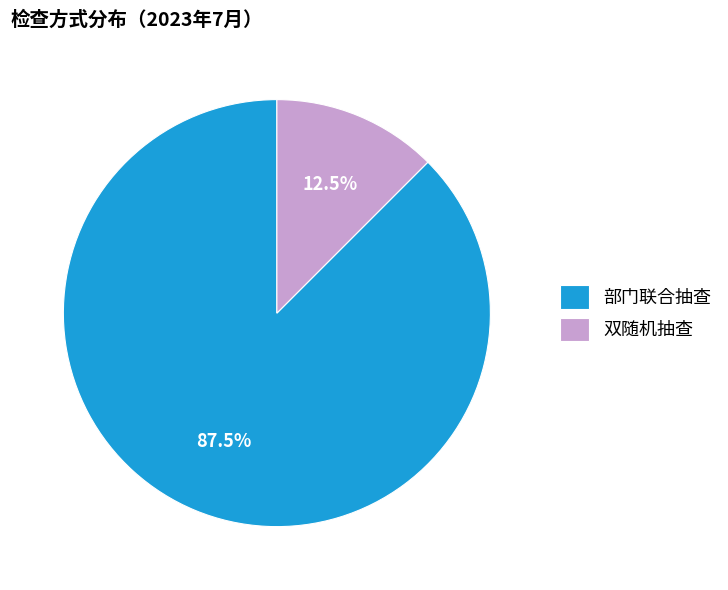

Which slice is the largest?

部门联合抽查